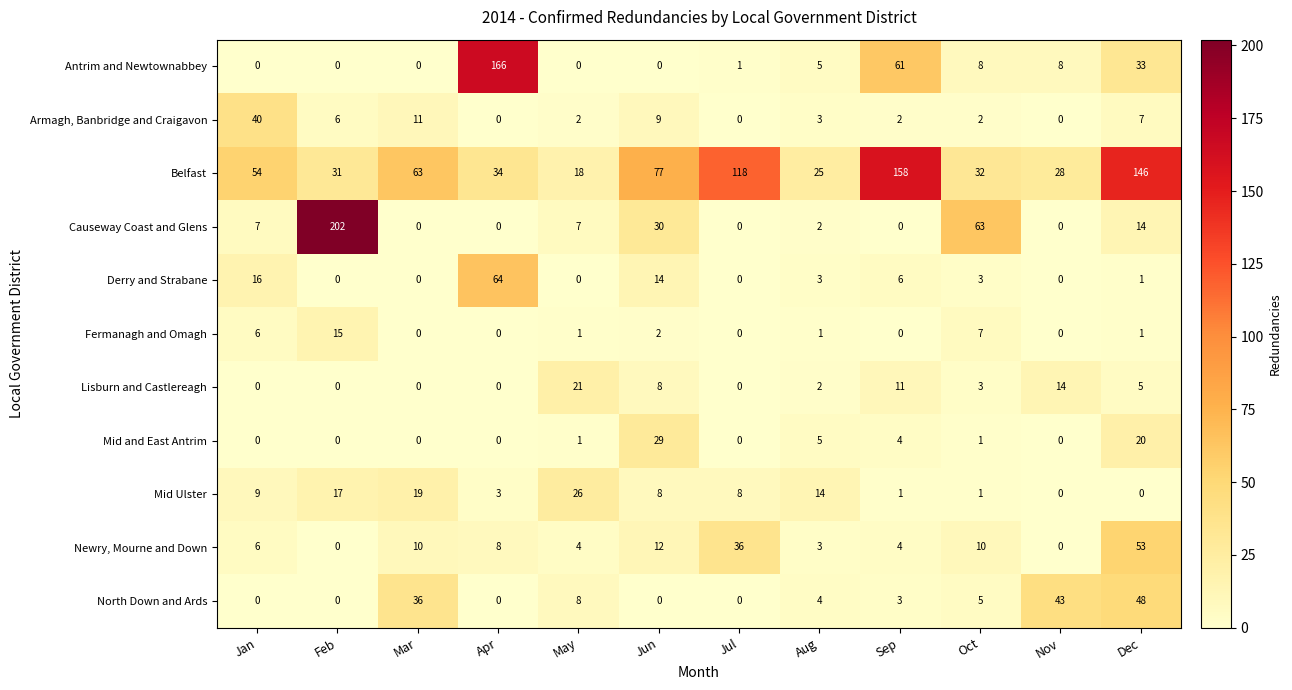

What is the difference between the maximum and minimum values in the Mid Ulster series?

26